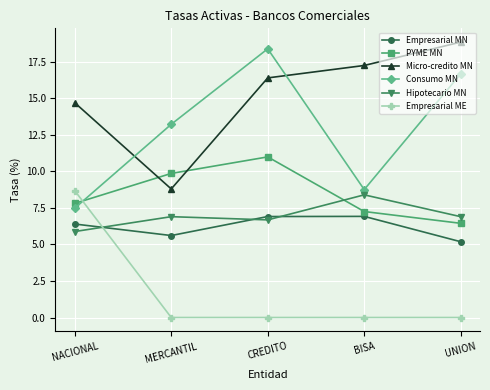

The Micro-credito MN series shows 16.4 at CREDITO. True or false?

True